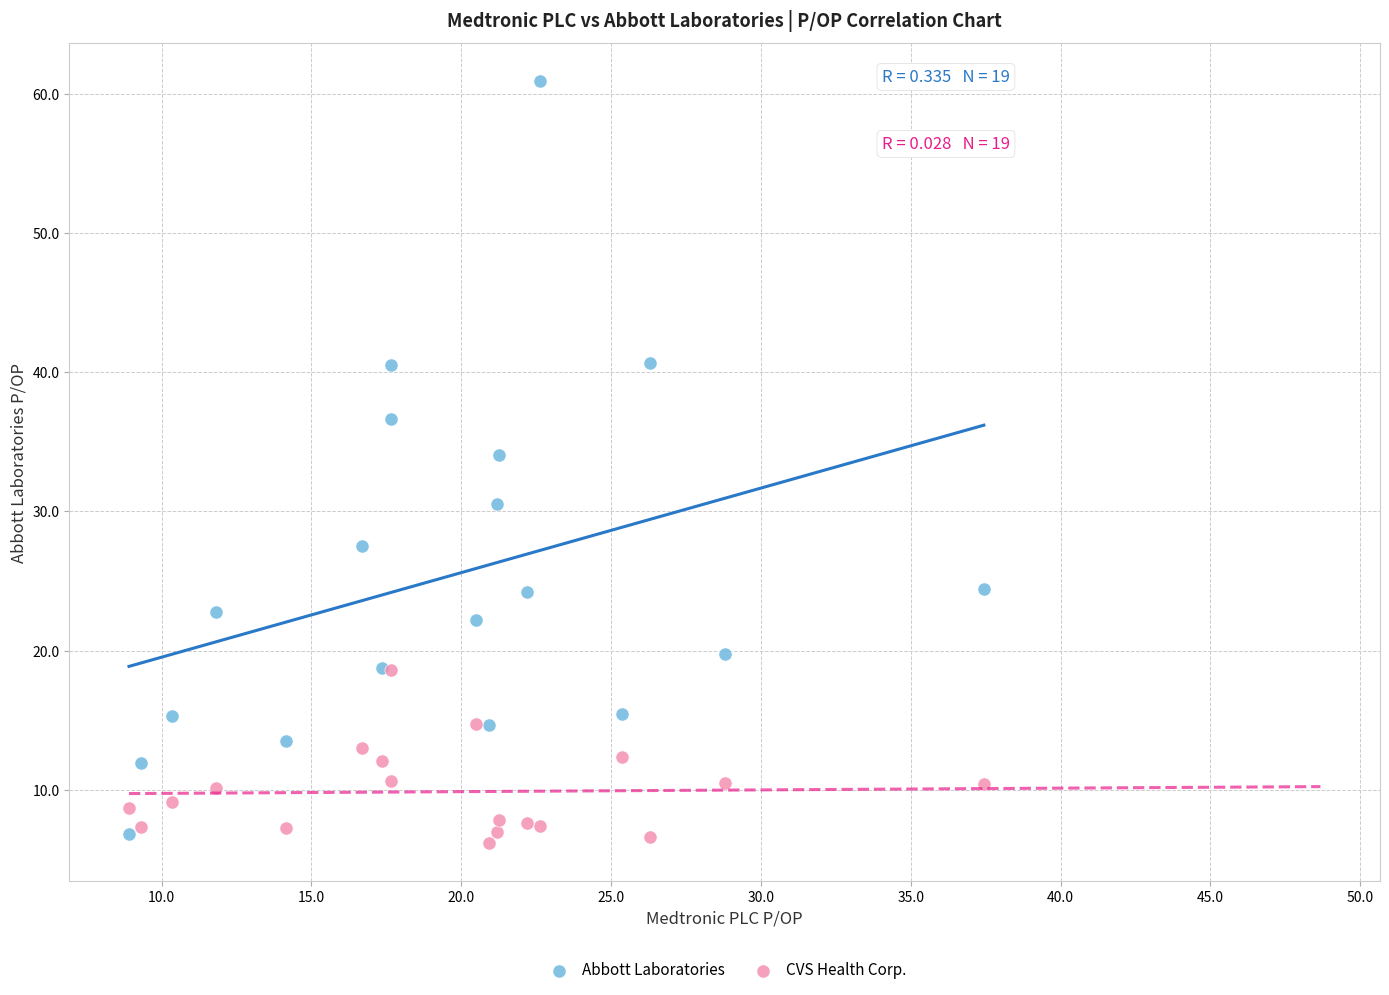

What are all the series names shown in the legend?

Abbott Laboratories, CVS Health Corp.